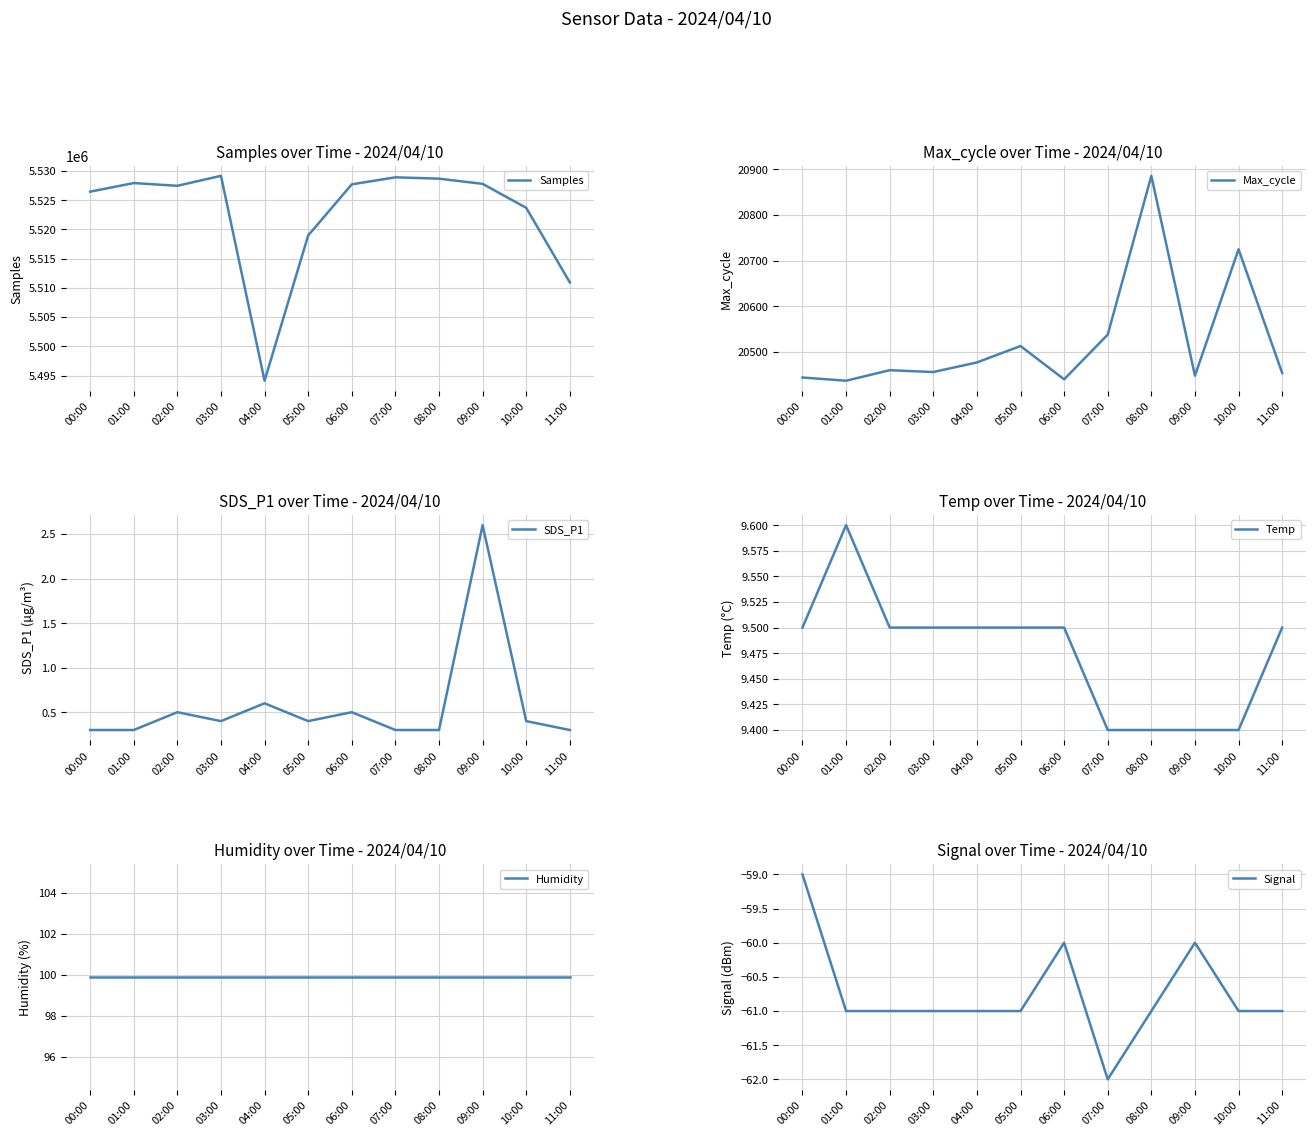

True or false: Humidity and Temp cross at least once.

False